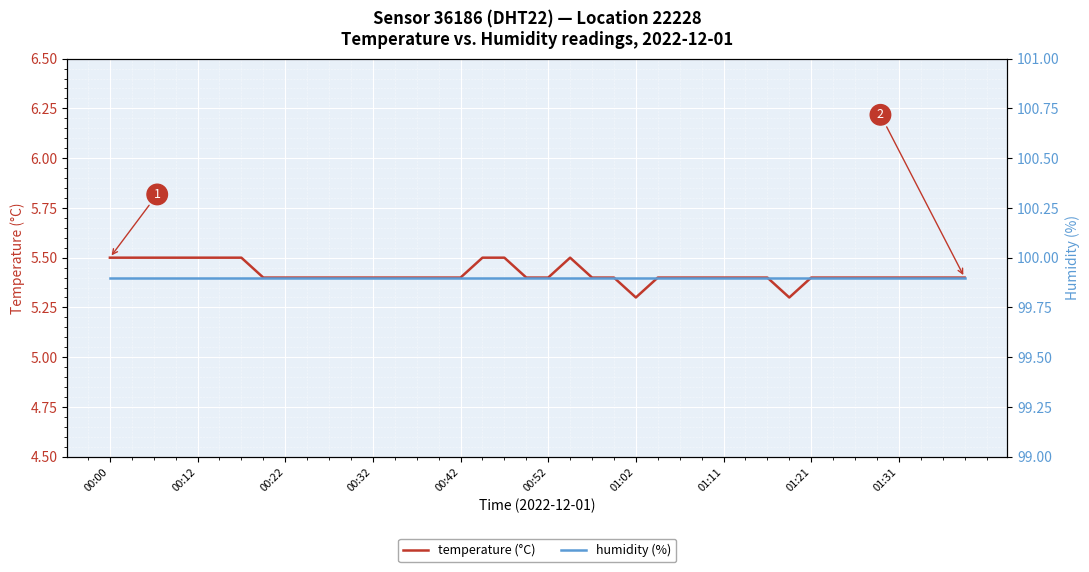

What is the maximum value for temperature (°C)?

5.5